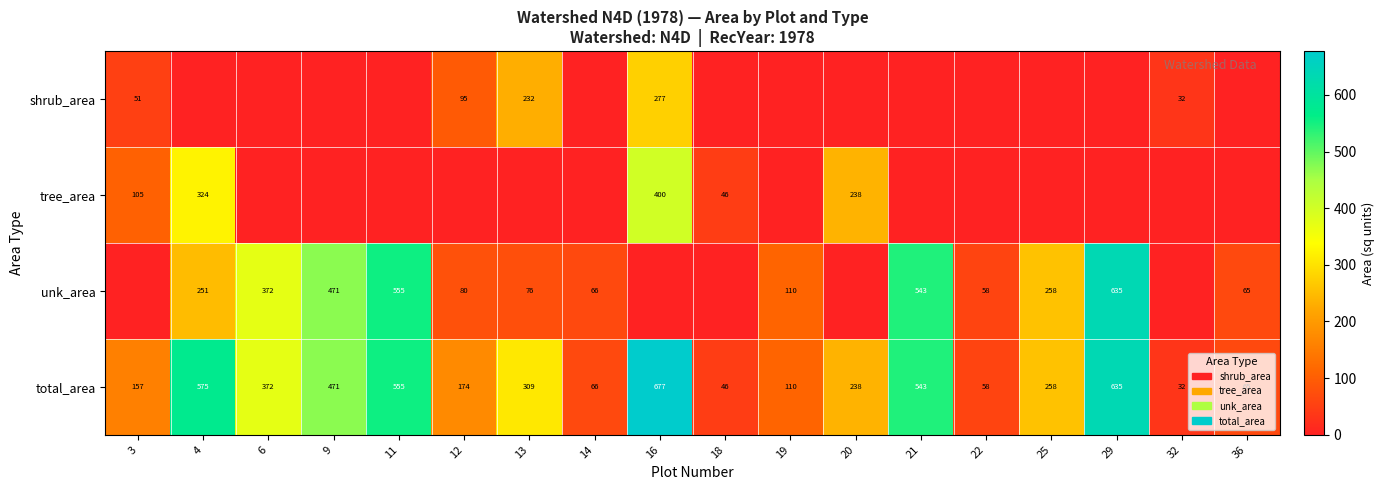

What is the greatest value displayed?

676.7